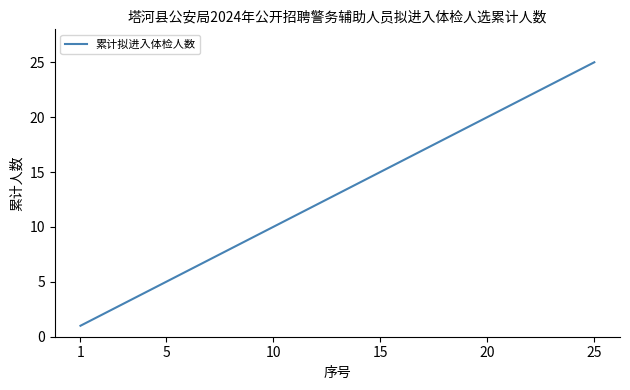

What is the difference between the maximum and minimum values?

24